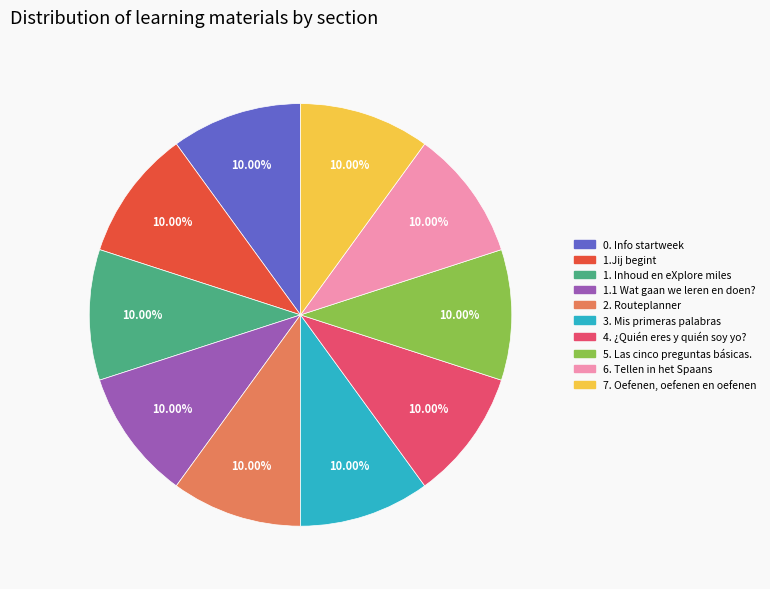

Does 0. Info startweek account for over 50% of the chart?

No